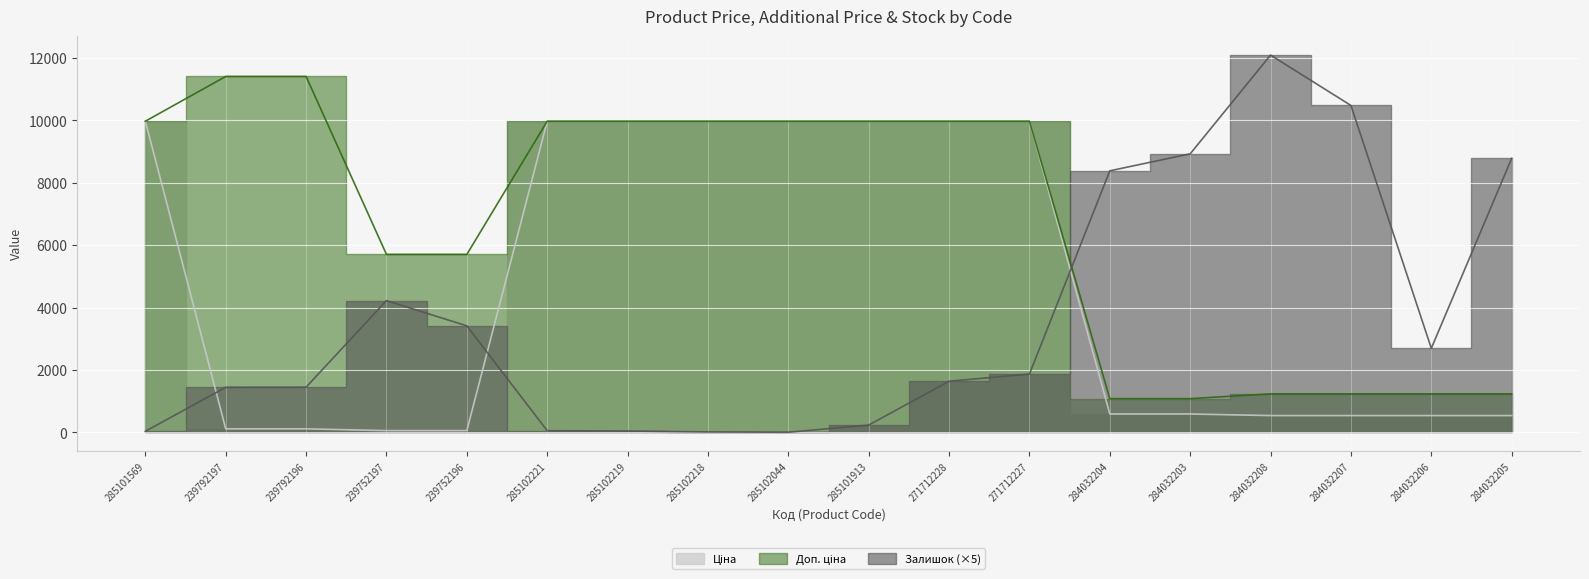

What is the sum of the Залишок values at 285102218 and 285101913?

250.0